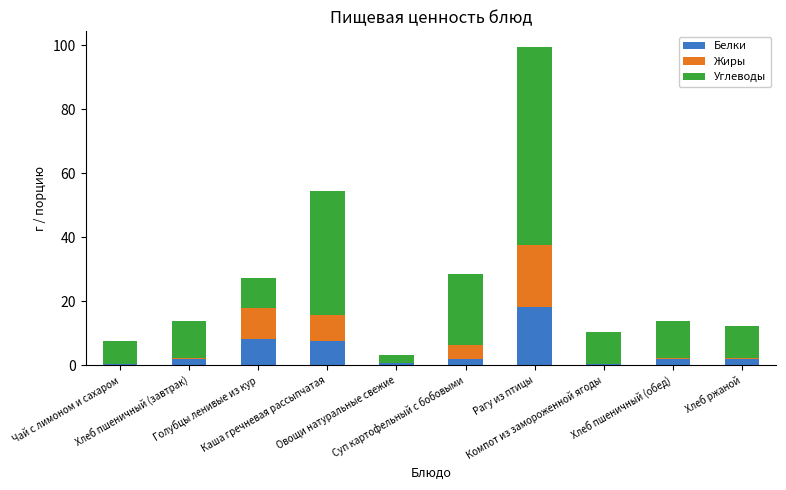

What is the maximum value for Белки?

18.1